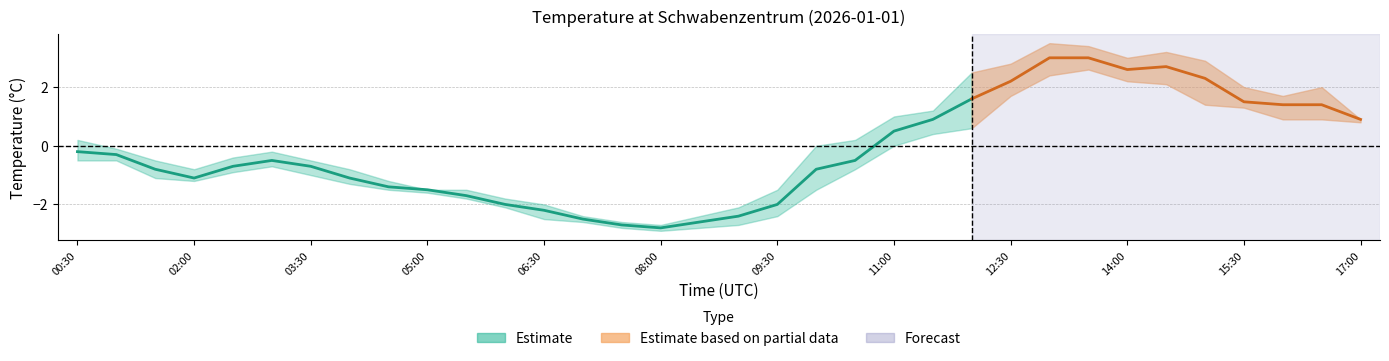

Where is the first local maximum for Temperatur Mittel?

03:00